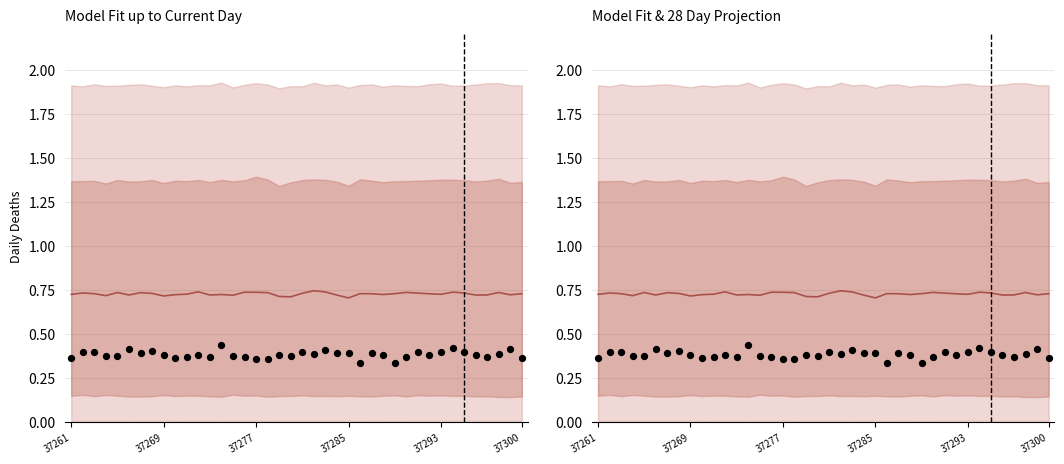

At how many categories does at least one series exceed 0?

40